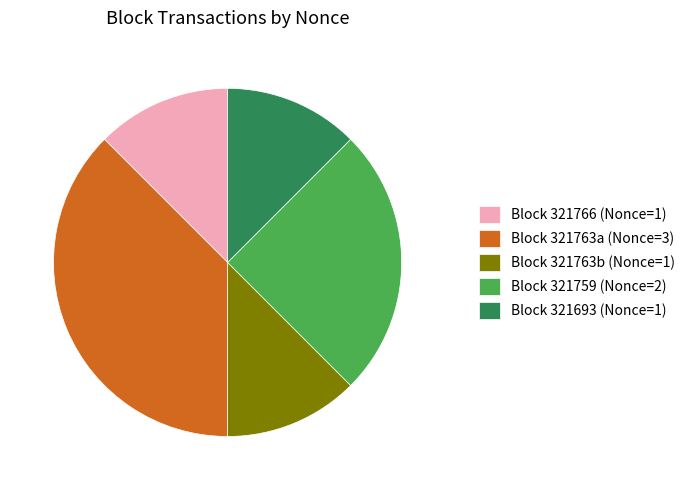

Which category has the biggest portion of the pie?

Block 321763a (Nonce=3)